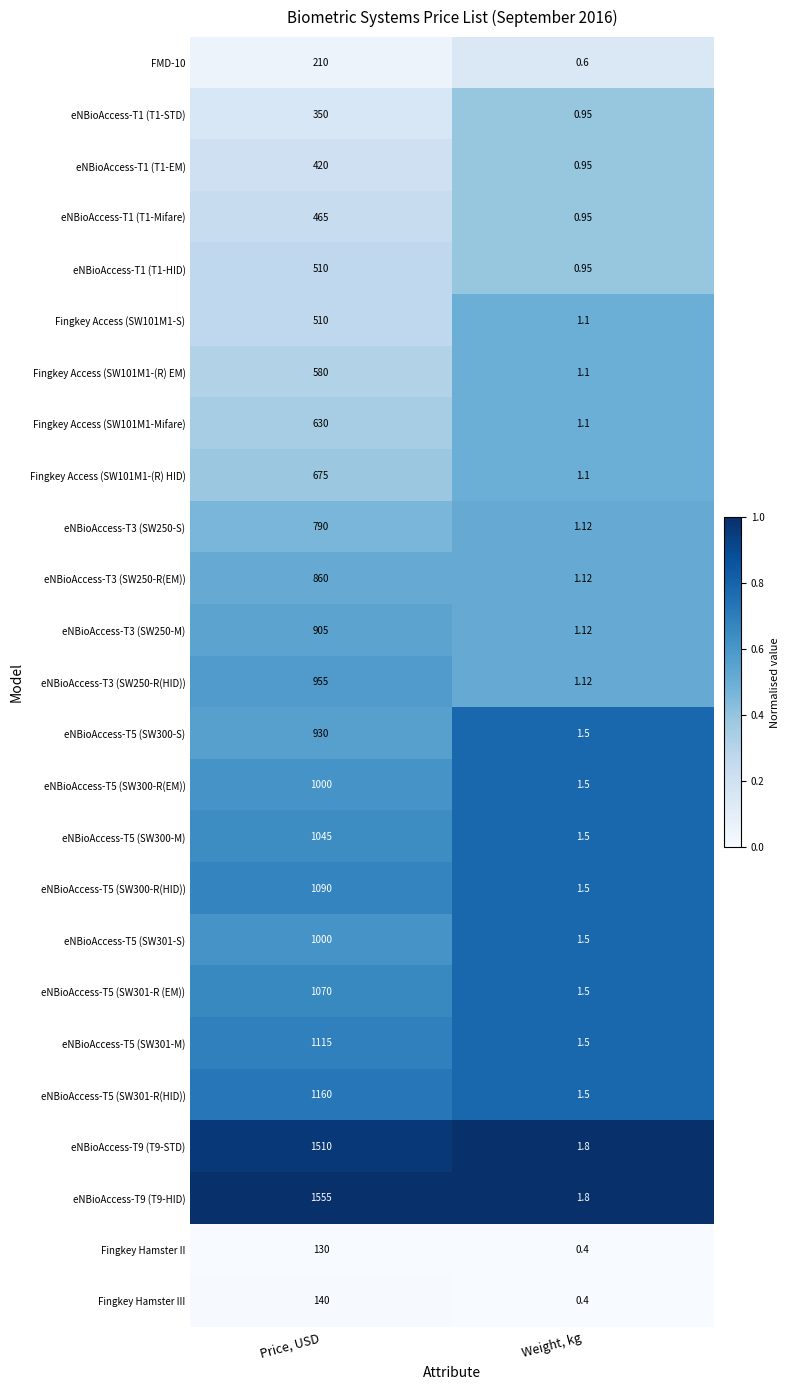

Which category has the highest value across all series?

Price, USD